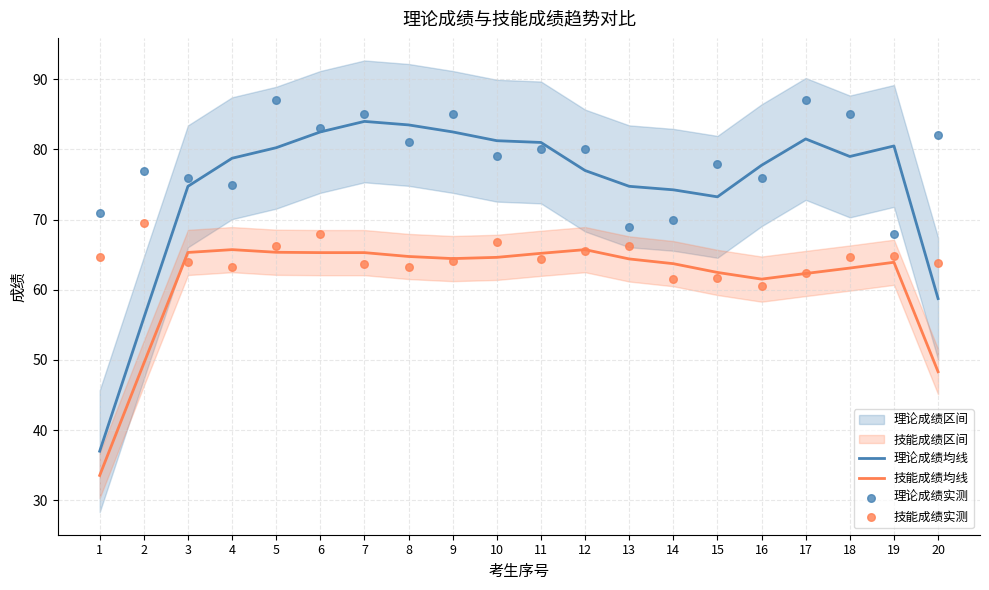

At which category is the sum across all series the highest?

5